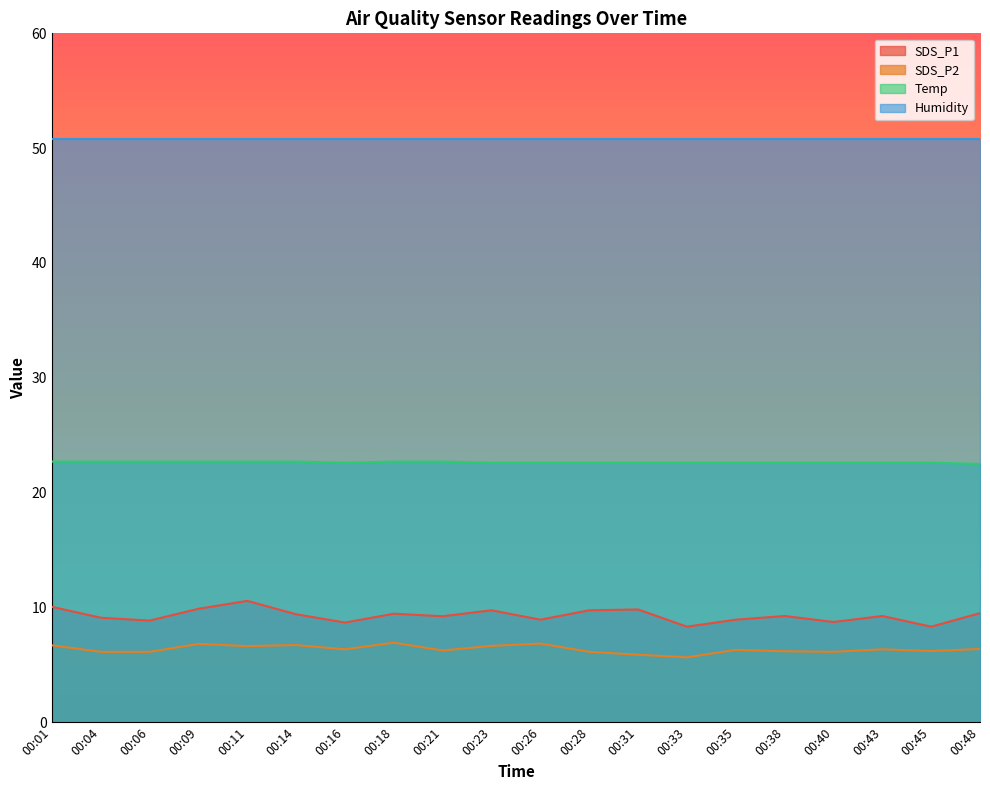

What are all the series names shown in the legend?

SDS_P1, SDS_P2, Temp, Humidity